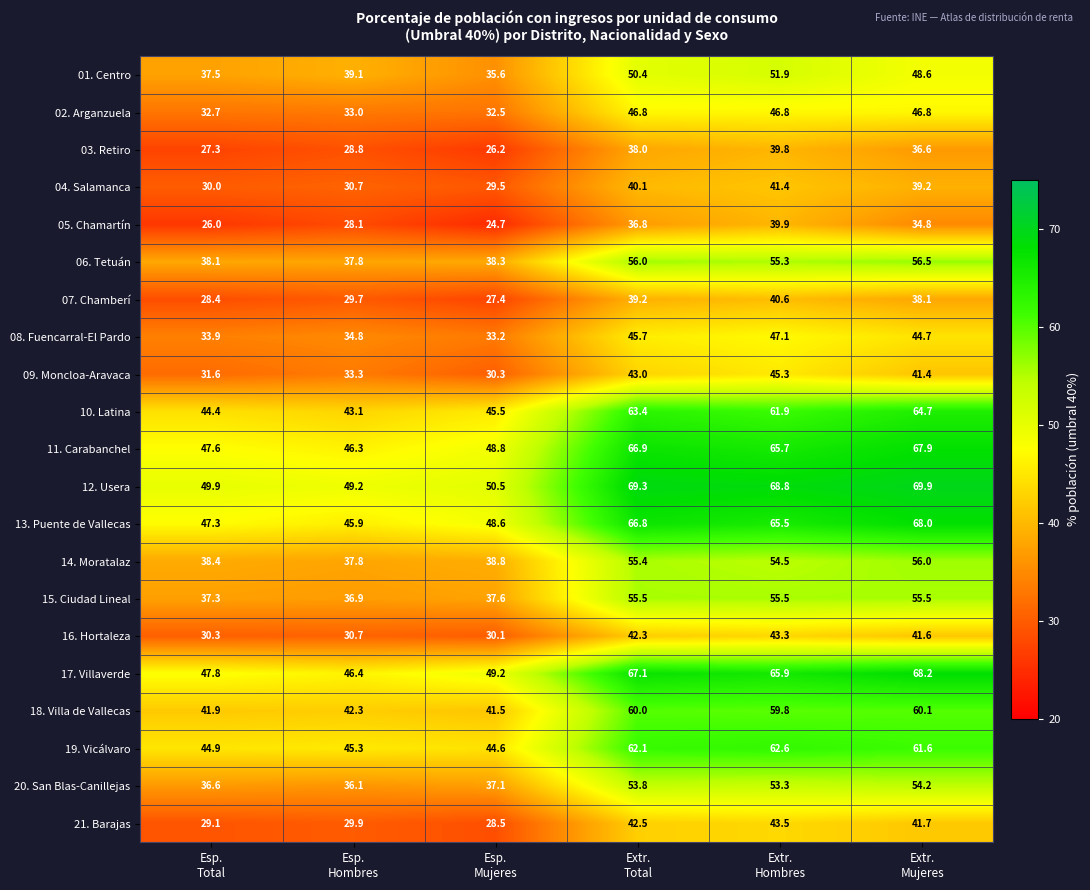

What is the sum of all 18. Villa de Vallecas values?

305.6